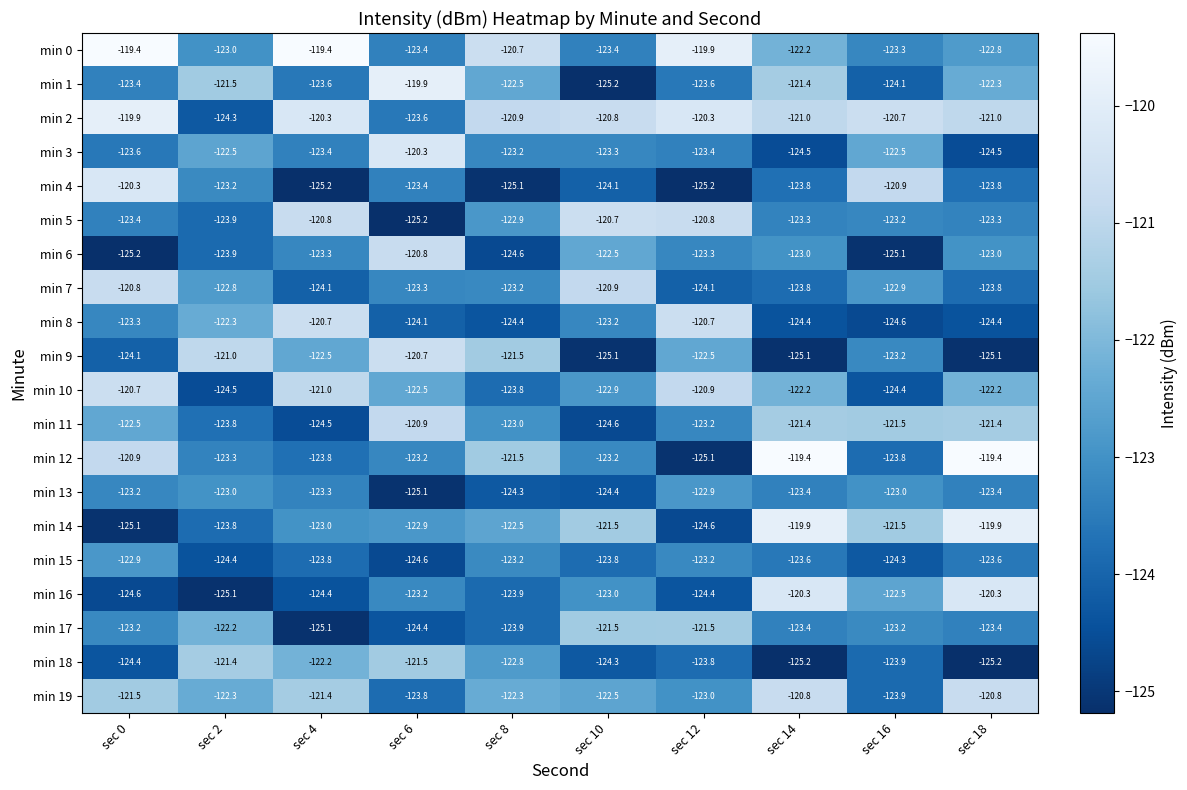

Which series has the largest total across all categories?

min 2